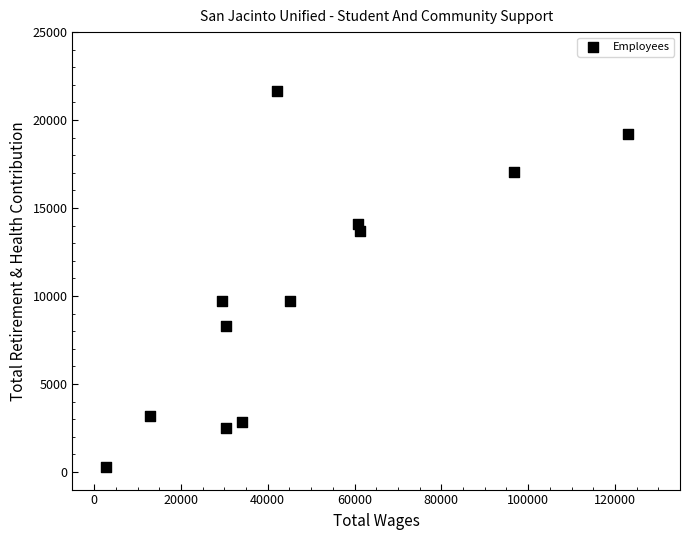

What is the average X value?

47413